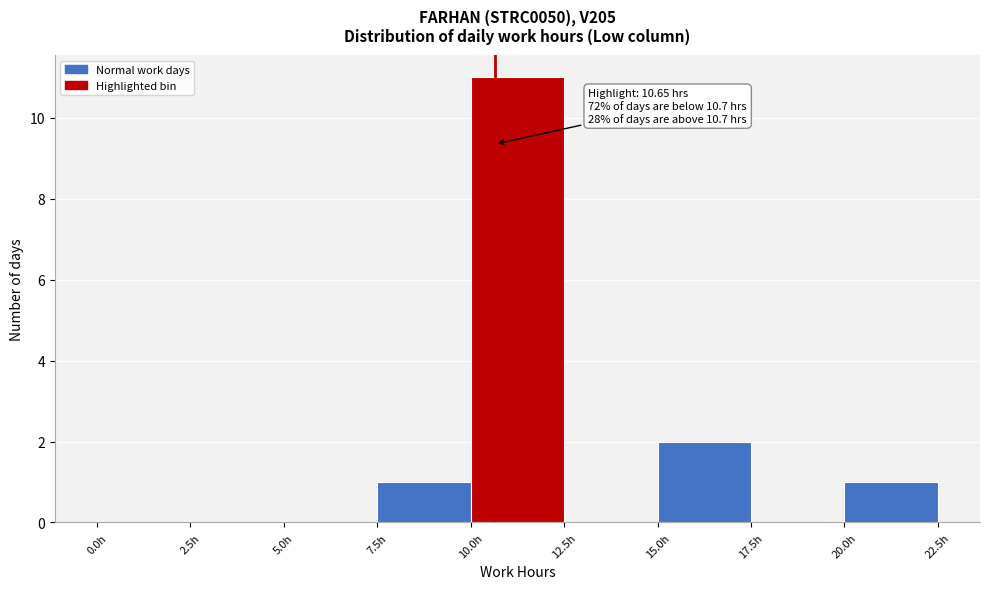

Over which range of the x-axis is the bar tallest?

10.0 to 12.5